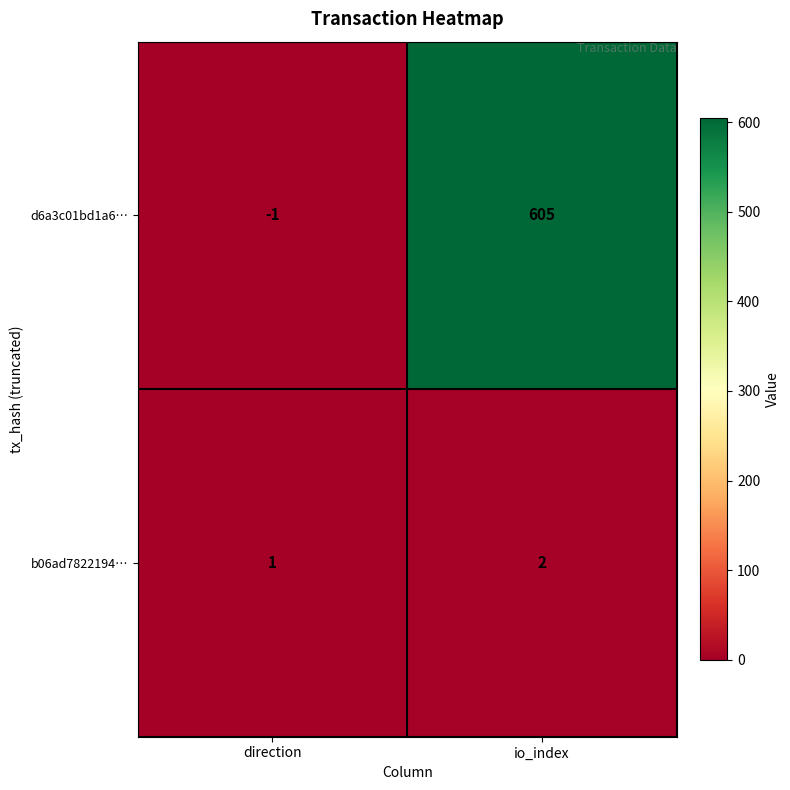

What is the difference between the d6a3c01bd1a6… values at io_index and direction?

606